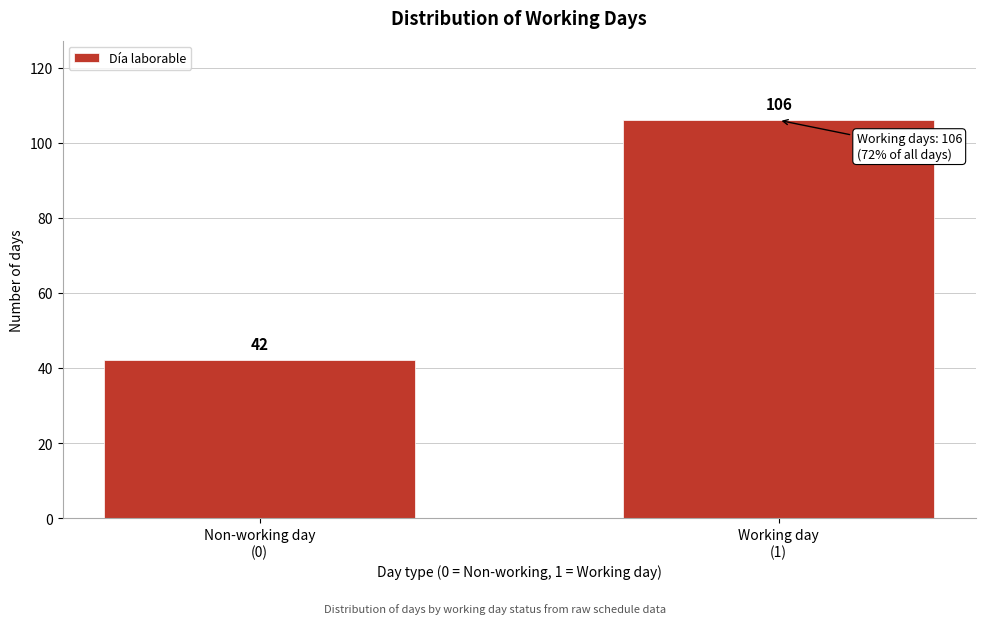

Reading left to right, what are all the values shown in this chart?

42	106